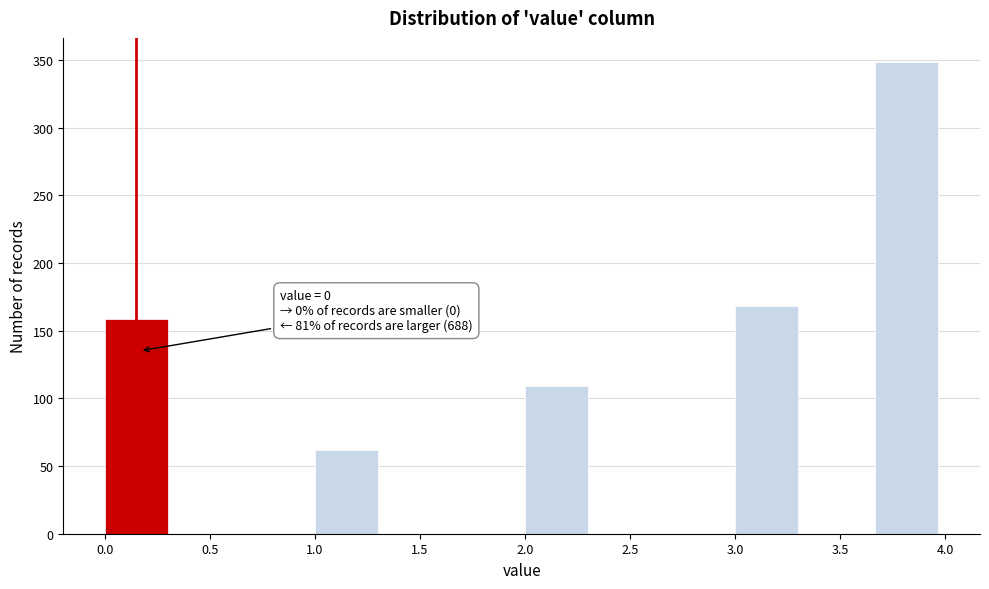

Which range on the x-axis has the tallest bar?

3.65 to 4.00